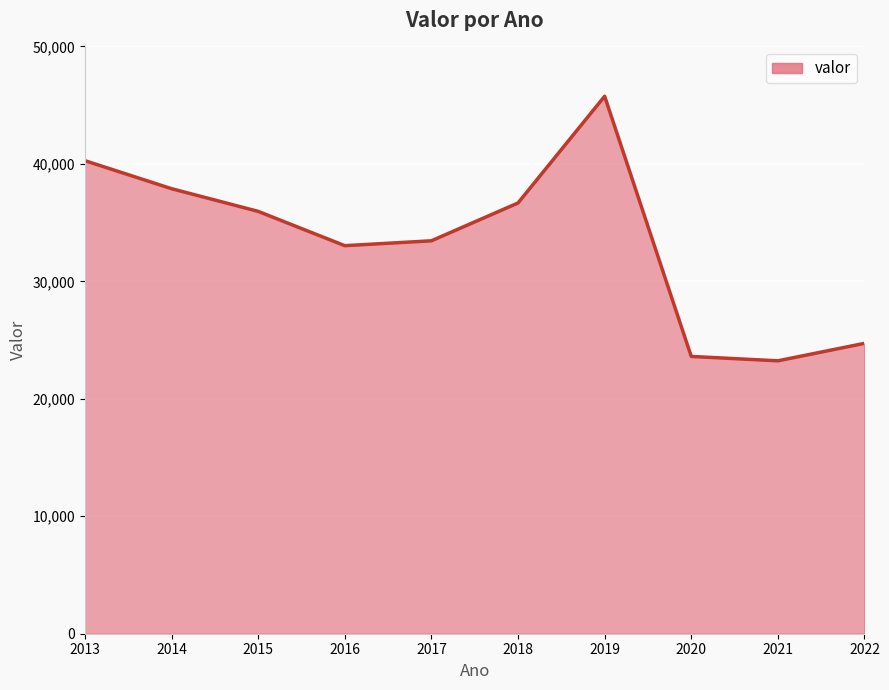

What is the smallest value displayed?

23235